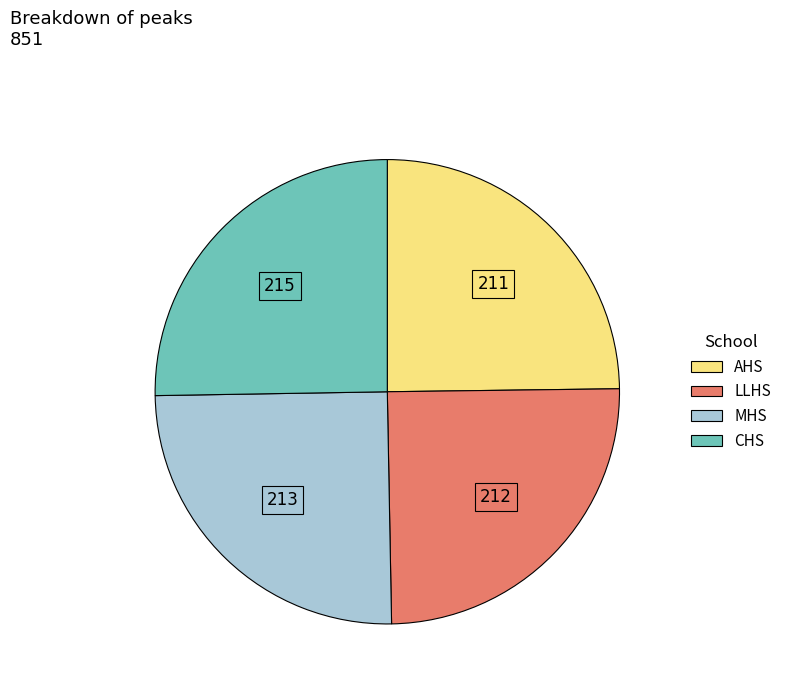

Approximately how many times larger is the value at MHS compared to CHS?

1.0